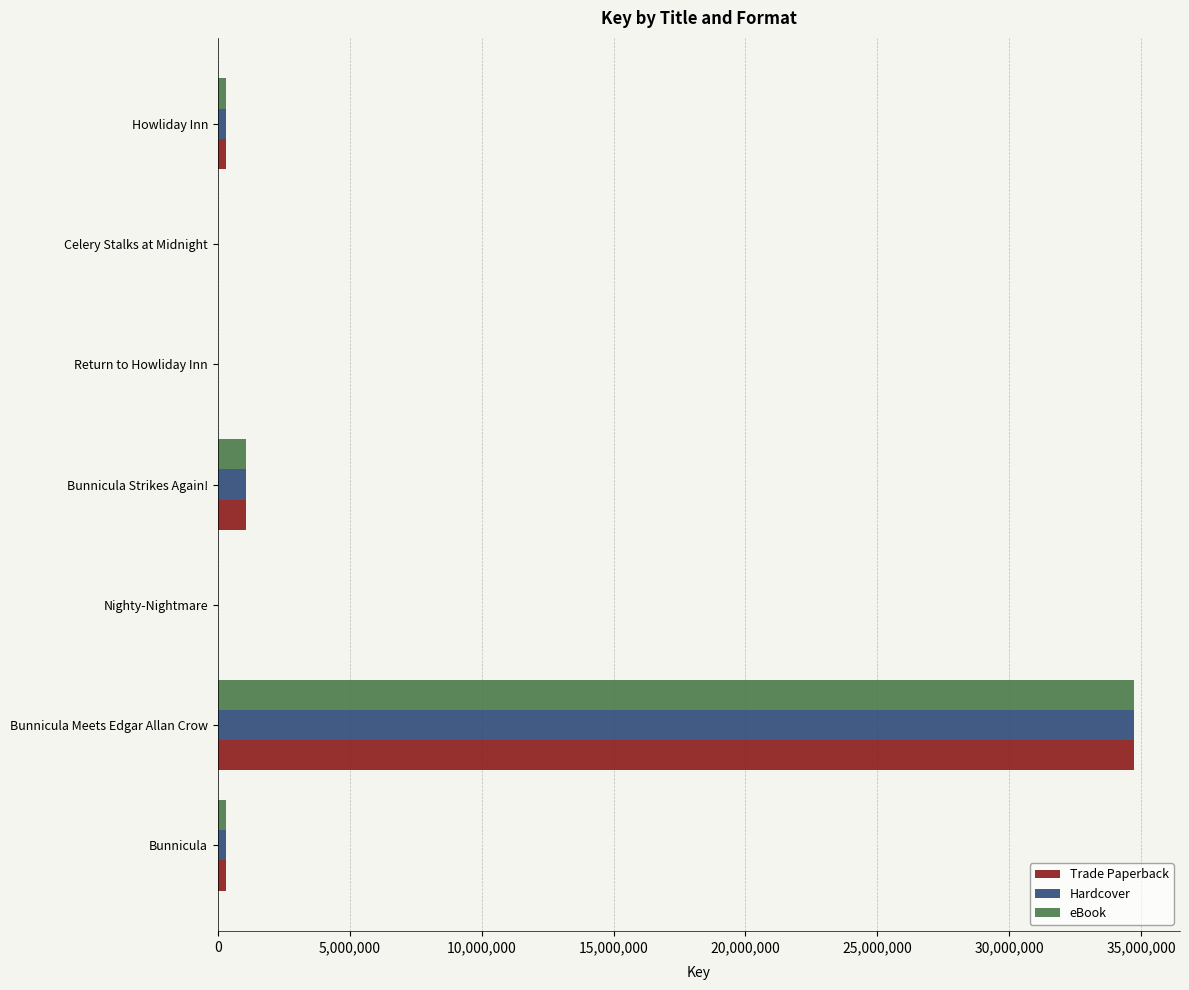

The value of Hardcover at Bunnicula Meets Edgar Allan Crow is 34732792. True or false?

True